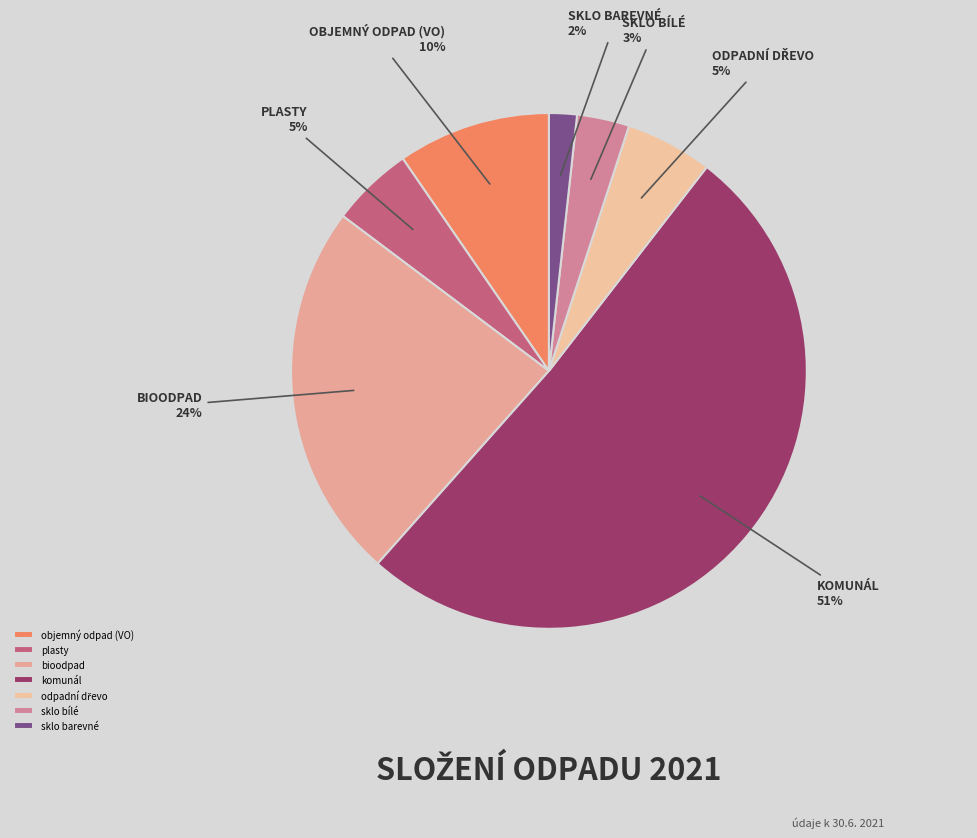

Which category has the biggest portion of the pie?

komunál